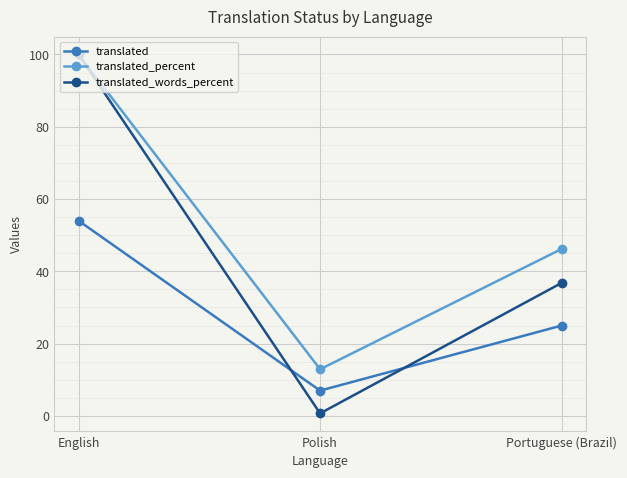

At how many categories does at least one series exceed 87?

1